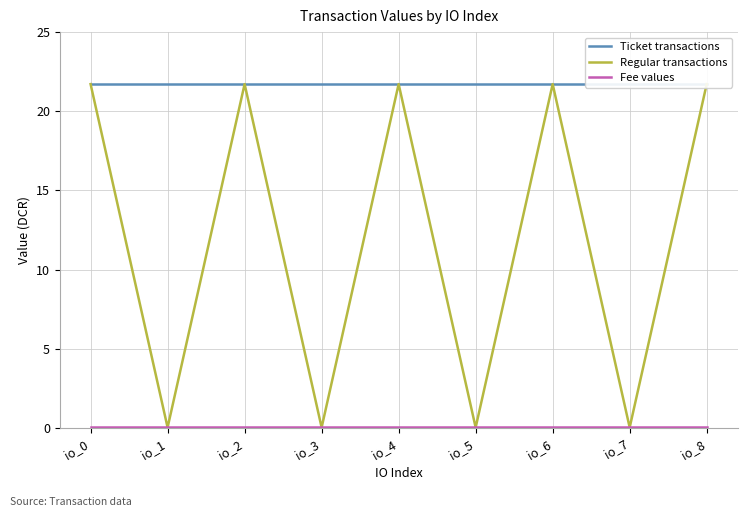

Reading right to left, what are all the values shown in this chart?

Ticket transactions: 21.7	21.7	21.7	21.7	21.7	21.7	21.7	21.7	21.7
Regular transactions: 21.7	0.0	21.7	0.0	21.7	0.0	21.7	0.0	21.7
Fee values: 0.0	0.0	0.0	0.0	0.0	0.0	0.0	0.0	0.0